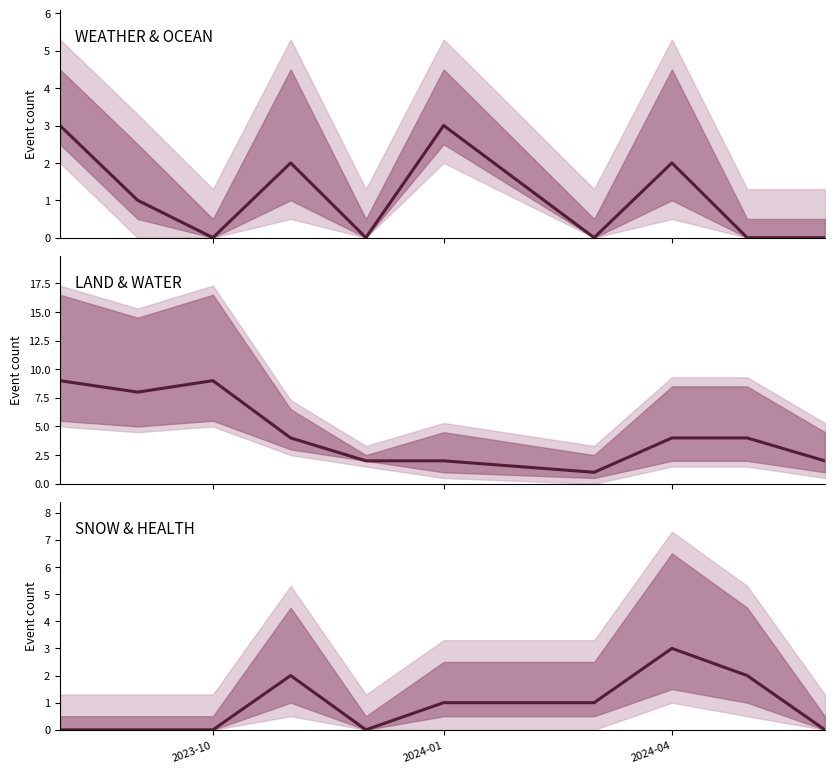

How many values in the SNOW+HEALTH series are below 1?

5